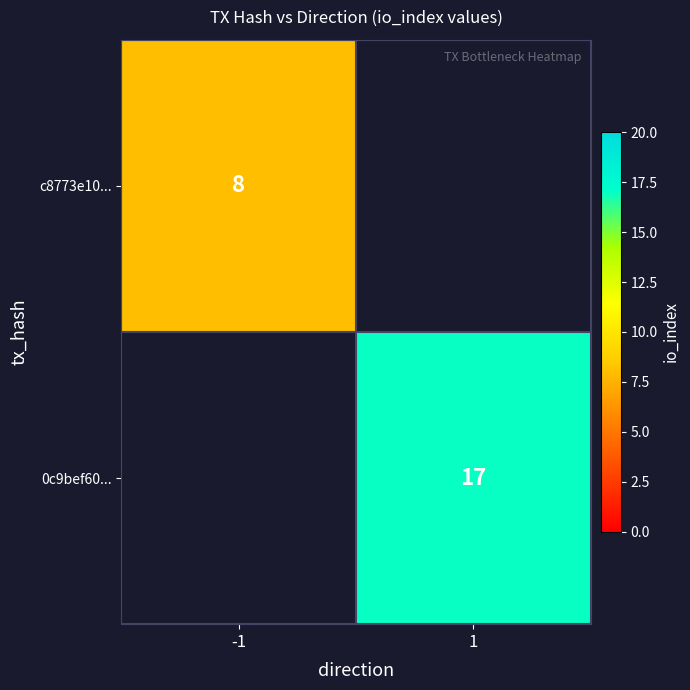

Is it true that 0c9bef60... equals 7 at 1?

False